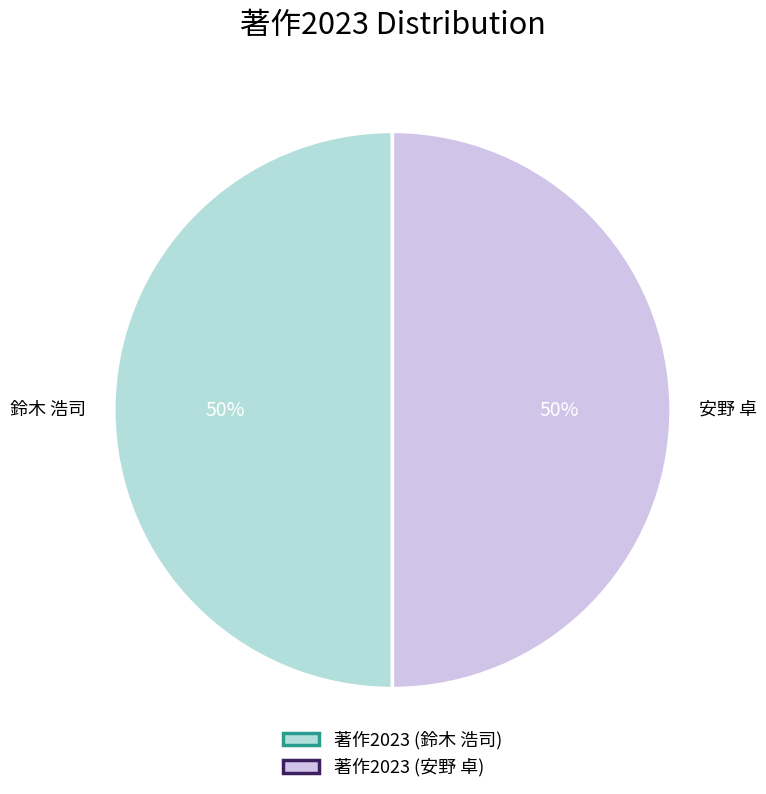

Approximately how many times larger is the value at 鈴木 浩司 compared to 安野 卓?

1.0